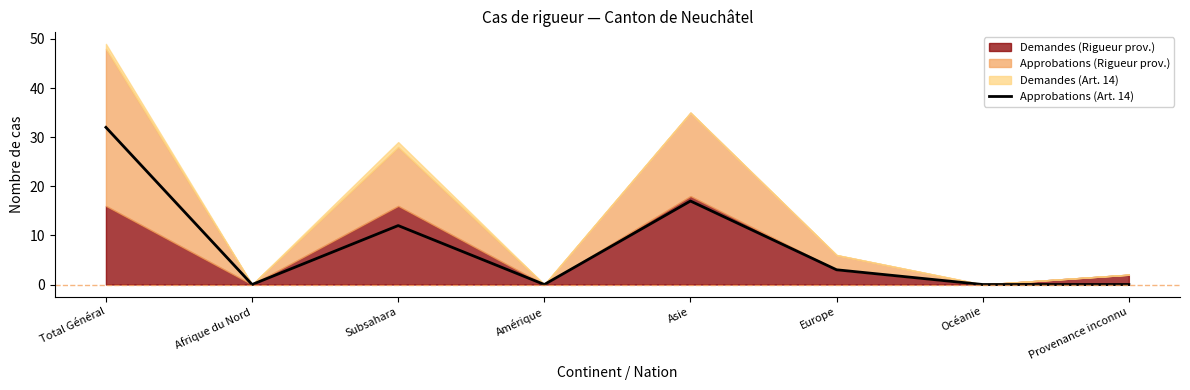

What is the difference between the maximum and second lowest values?

32